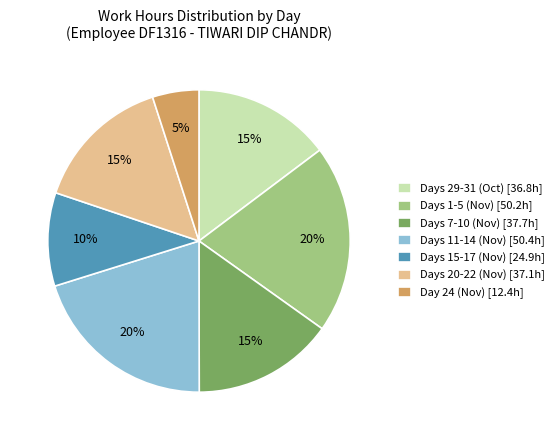

Between Days 15-17 (Nov) [24.9h] and Days 11-14 (Nov) [50.4h], which is larger?

Days 11-14 (Nov) [50.4h]